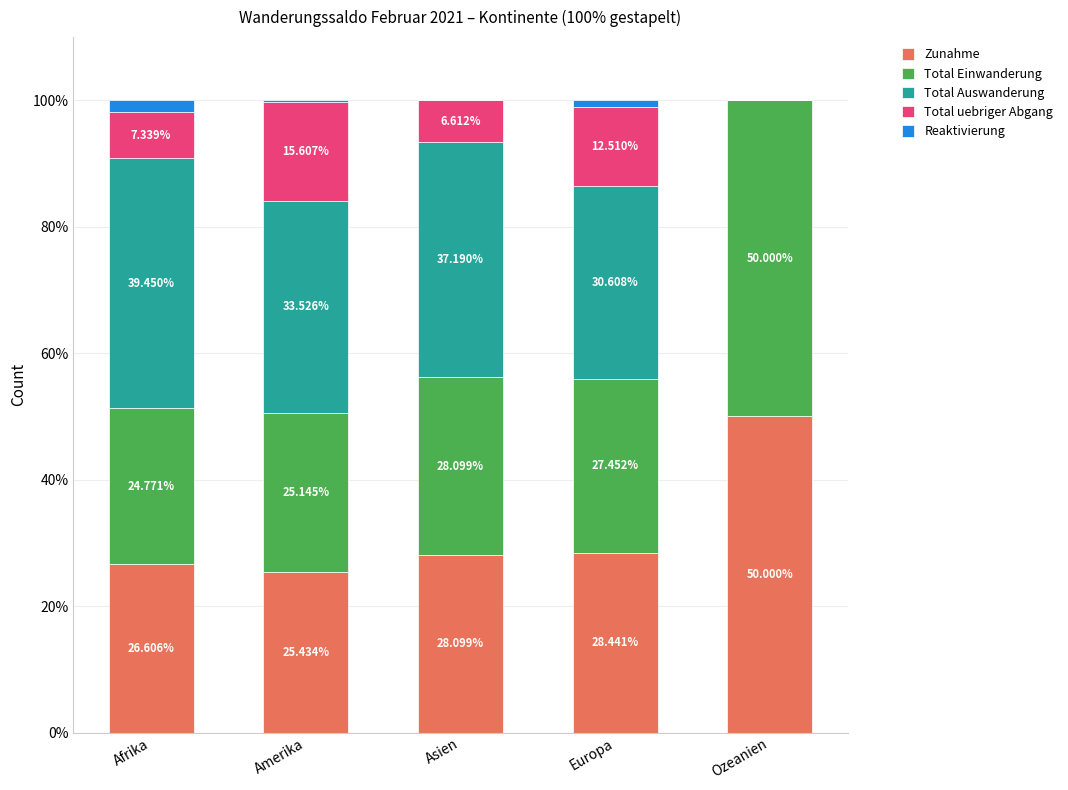

What is the total value across all series at Asien?

100.0